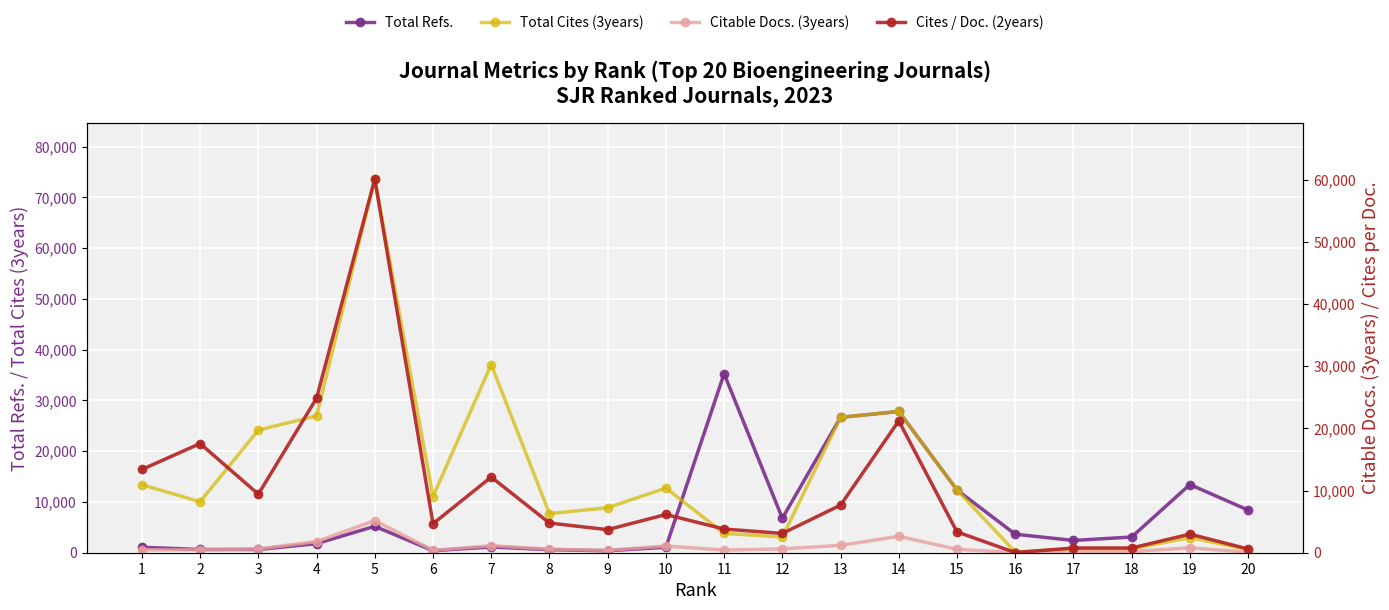

The value of Cites / Doc. (2years) at 20 is 215. True or false?

False